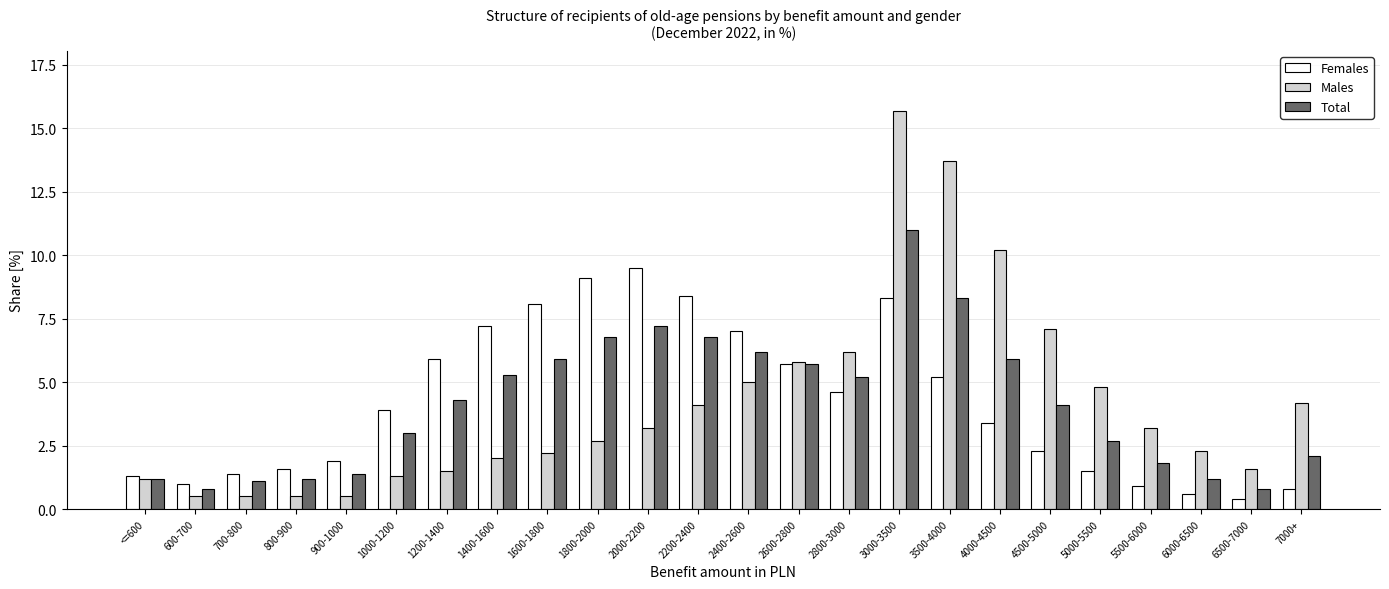

What is the maximum value for Males?

15.7